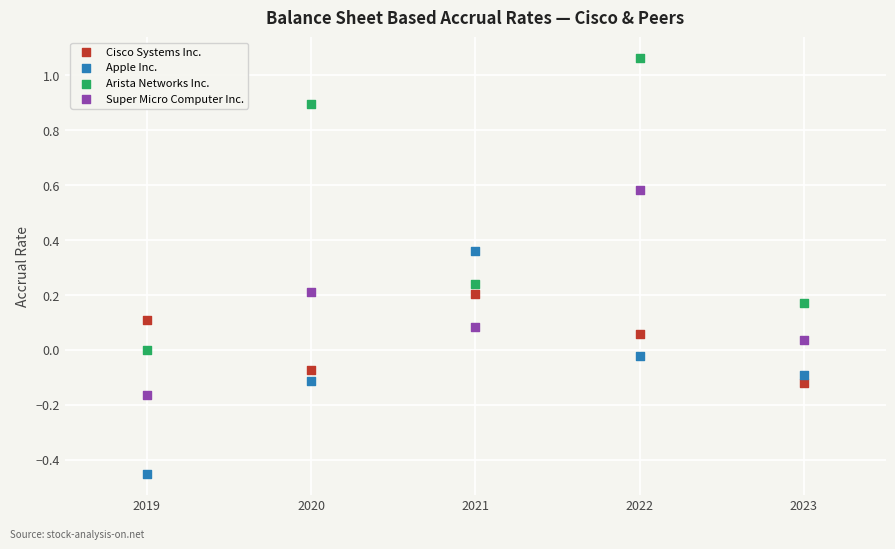

Across all data points, what is the range of Y values (max minus min)?

1.5